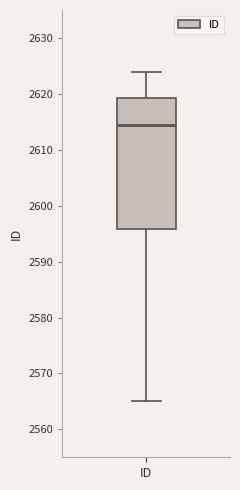

Transcribe this box plot: give where the median line is, the range the box spans, and where the two whiskers end, as read against the y-axis. The values are not printed on the chart, so give them approximately, as read against the axis.

median 2615, box 2596 to 2619, whiskers 2565 to 2624